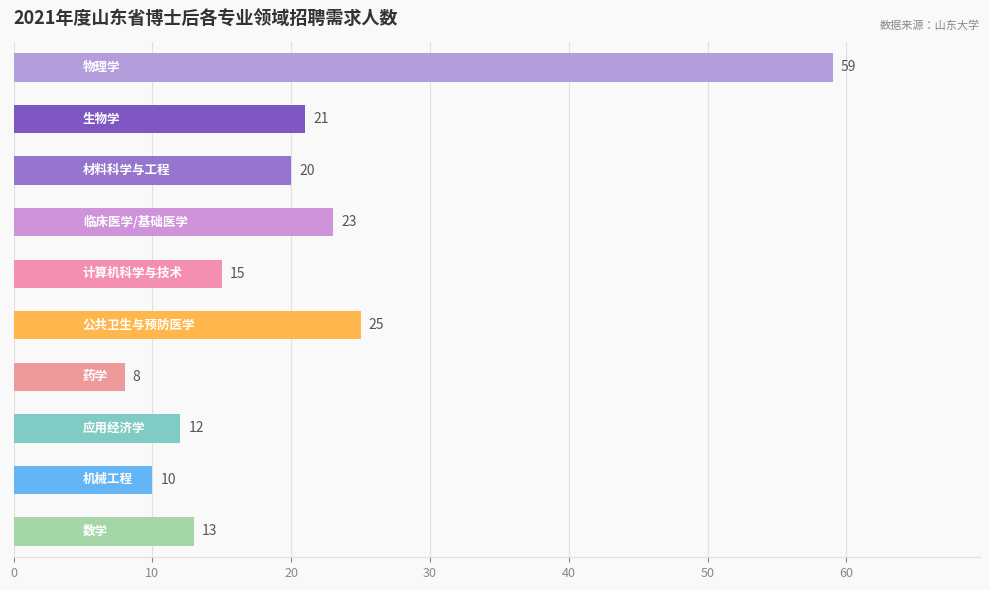

How many bars are there in total?

10